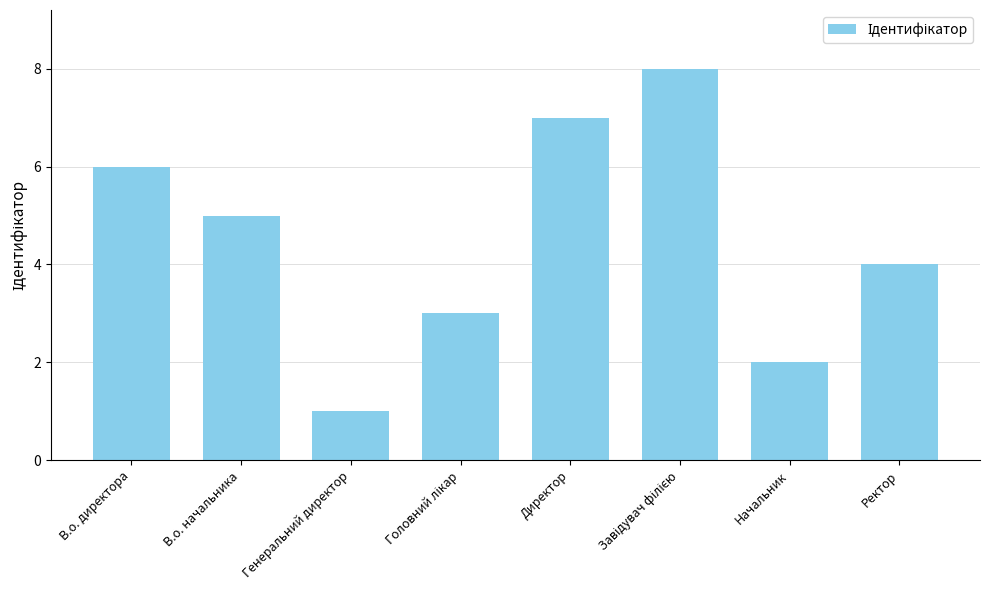

Between Директор and В.о. начальника, which is larger?

Директор